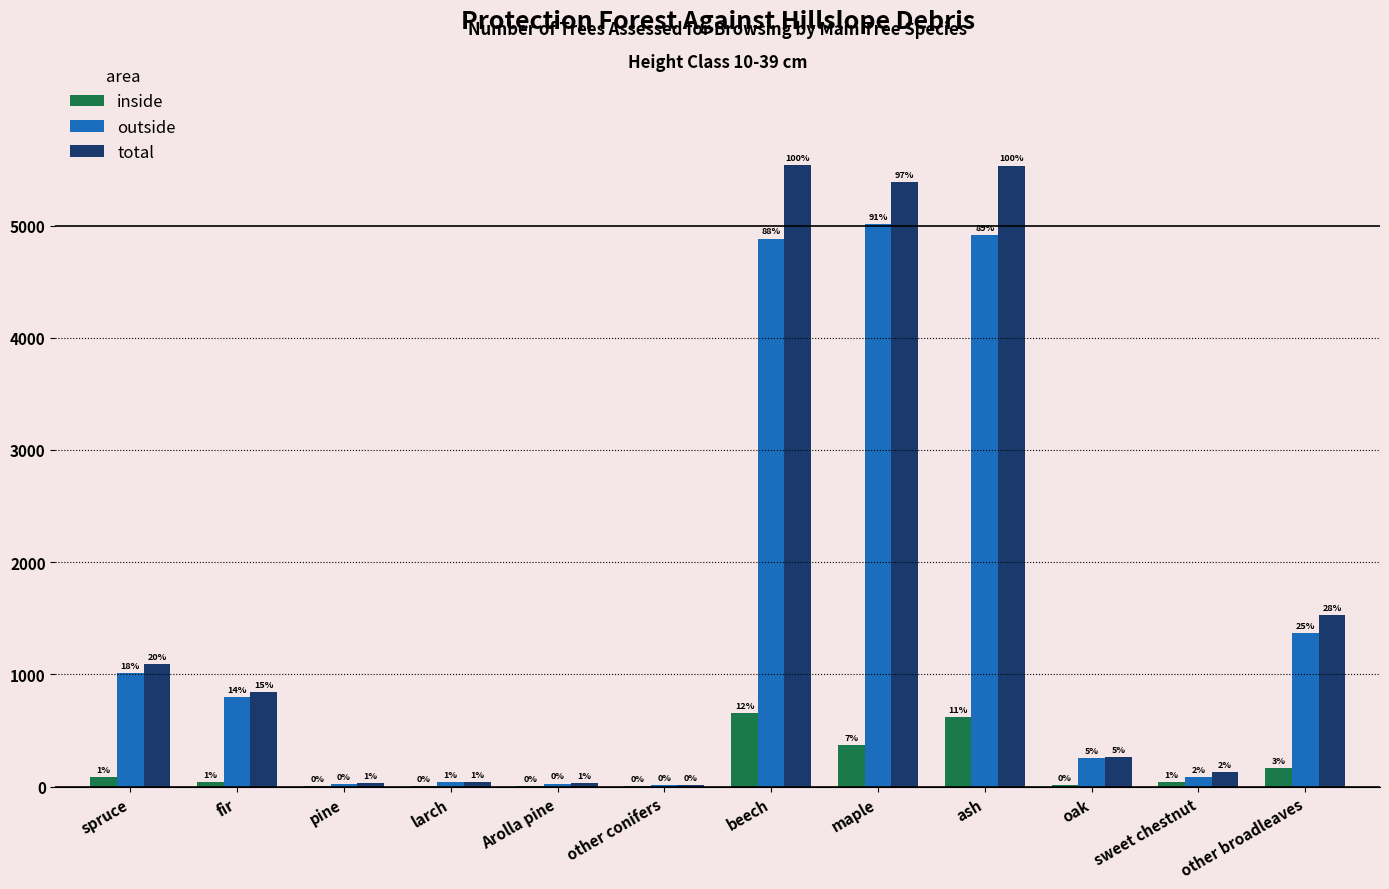

Reading left to right, list all the values displayed in this chart.

inside: 83	43	3	6	5	1	656	371	618	15	40	163
outside: 1008	796	26	37	27	10	4884	5016	4916	251	87	1365
total: 1091	839	29	43	32	10	5540	5386	5534	266	127	1528